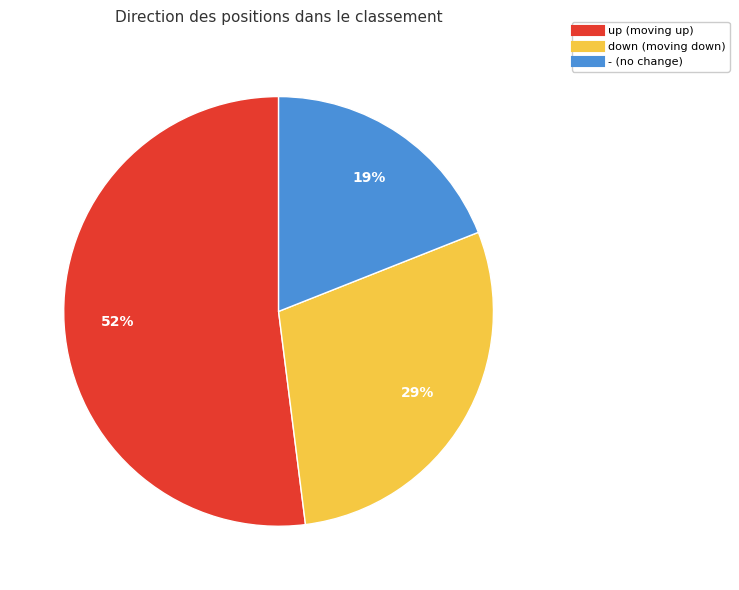

How many segments does this pie chart have?

3